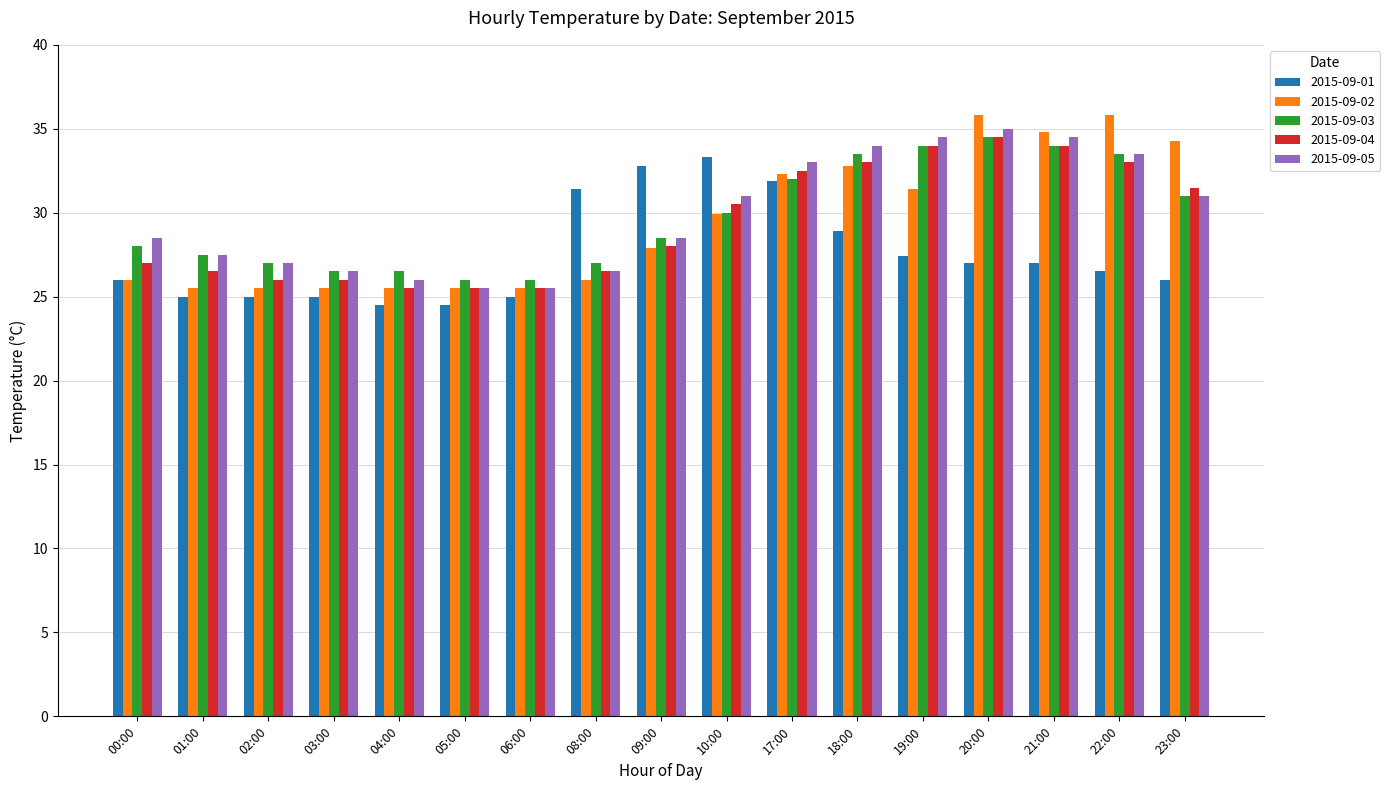

Reading left to right, list all the values displayed in this chart.

2015-09-01: 26.0	25.0	25.0	25.0	24.5	24.5	25.0	31.4	32.8	33.3	31.9	28.9	27.4	27.0	27.0	26.5	26.0
2015-09-02: 26.0	25.5	25.5	25.5	25.5	25.5	25.5	26.0	27.9	29.9	32.3	32.8	31.4	35.8	34.8	35.8	34.3
2015-09-03: 28.0	27.5	27.0	26.5	26.5	26.0	26.0	27.0	28.5	30.0	32.0	33.5	34.0	34.5	34.0	33.5	31.0
2015-09-04: 27.0	26.5	26.0	26.0	25.5	25.5	25.5	26.5	28.0	30.5	32.5	33.0	34.0	34.5	34.0	33.0	31.5
2015-09-05: 28.5	27.5	27.0	26.5	26.0	25.5	25.5	26.5	28.5	31.0	33.0	34.0	34.5	35.0	34.5	33.5	31.0